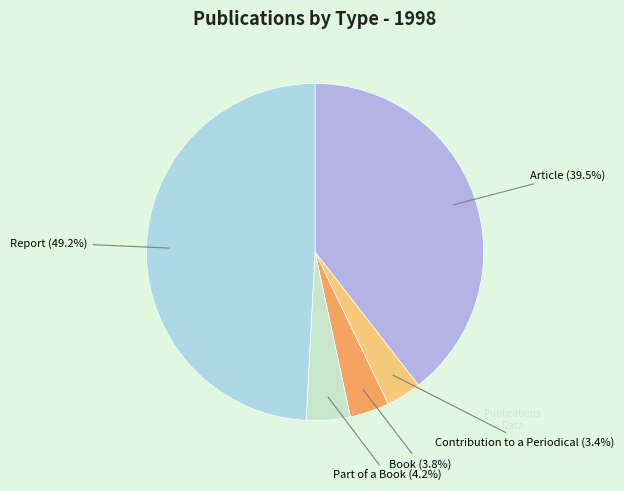

To the nearest percent, what is the difference between the largest and smallest slice percentages?

46%